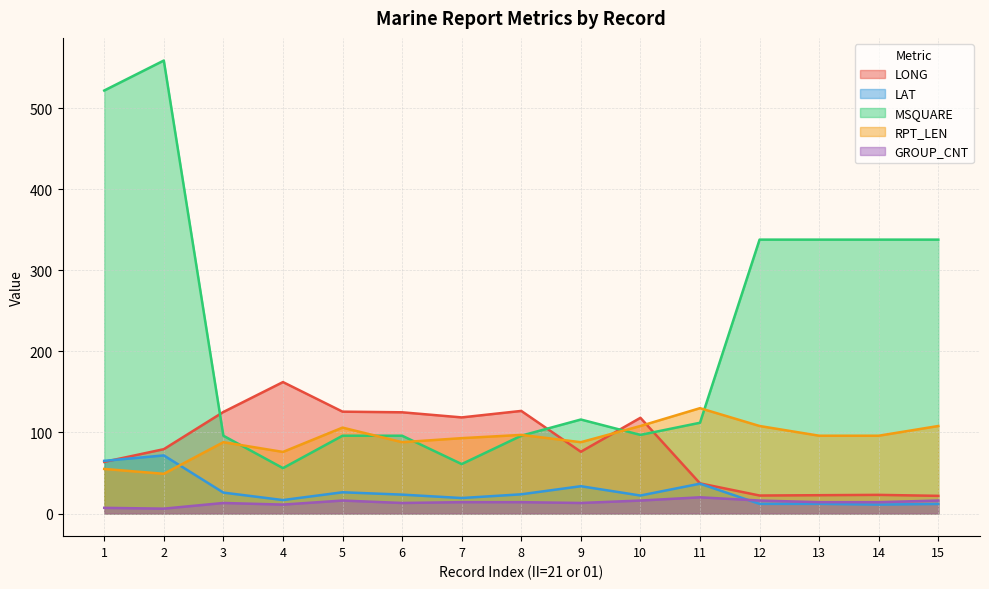

List the labels in order of GROUP_CNT value, smallest first.

2, 1, 4, 3, 6, 9, 7, 8, 13, 14, 5, 10, 12, 15, 11